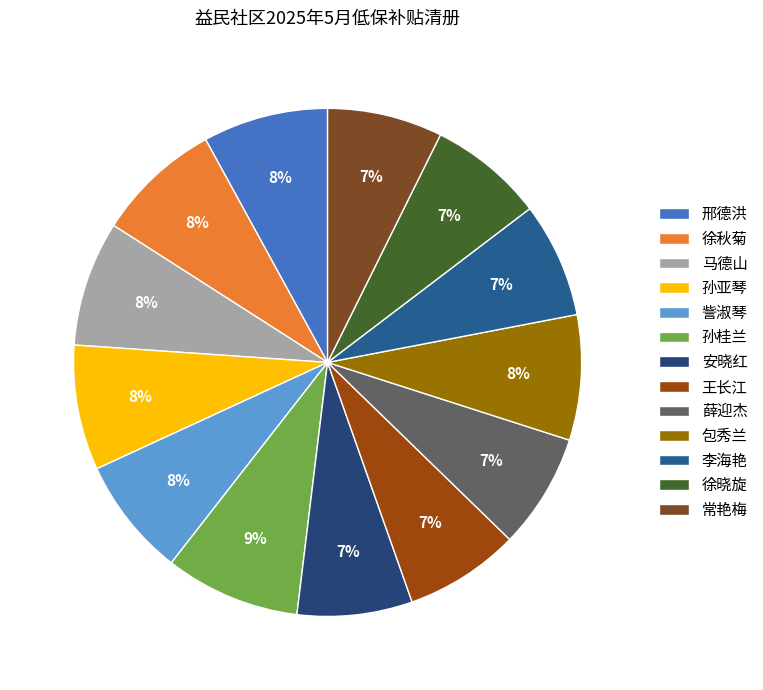

To the nearest percent, what is the average slice percentage?

8%